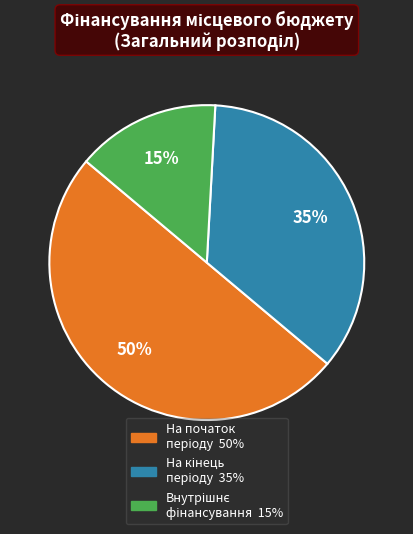

How many slices are in this pie chart?

3